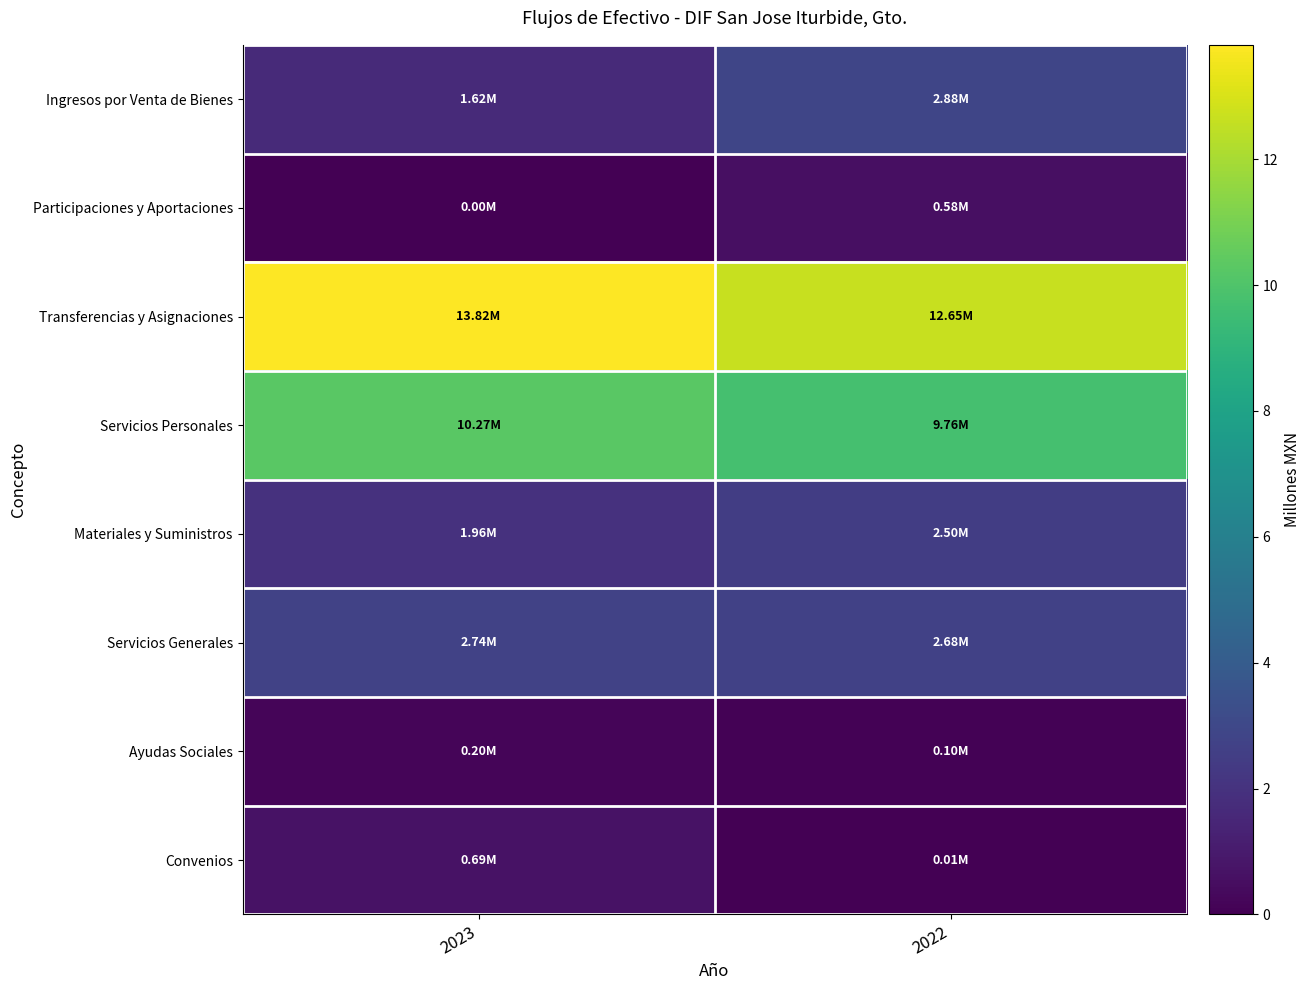

At which category is the sum across all series the highest?

2023